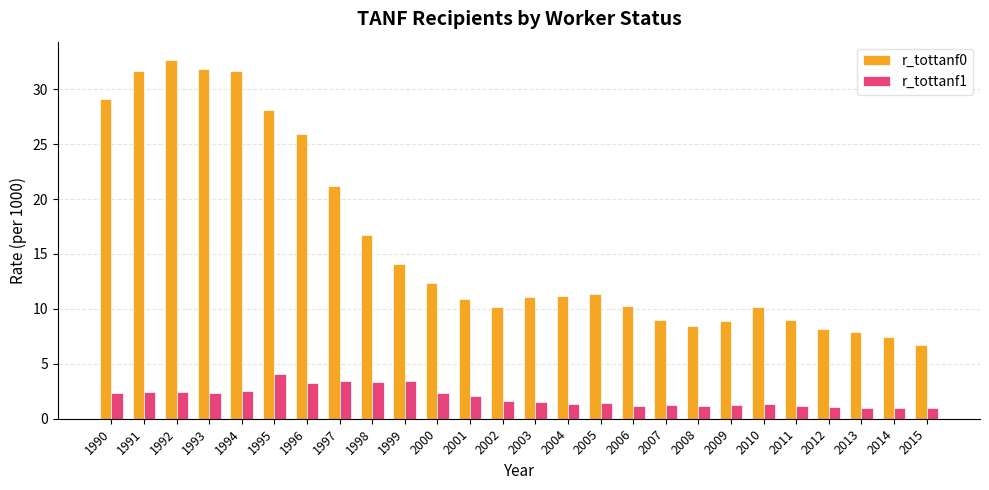

What is the difference between the maximum and minimum values in the r_tottanf1 series?

3.1